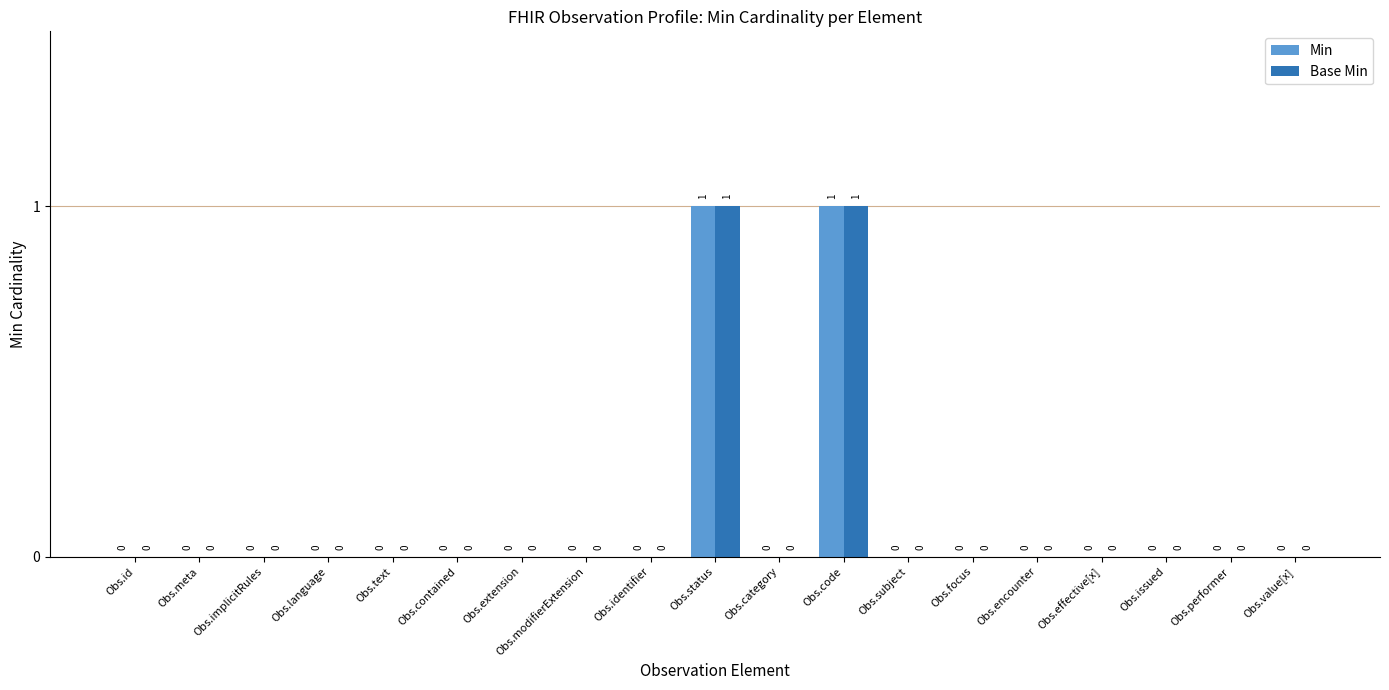

Reading right to left, extract all data points from this chart.

Min: 0	0	0	0	0	0	0	1	0	1	0	0	0	0	0	0	0	0	0
Base Min: 0	0	0	0	0	0	0	1	0	1	0	0	0	0	0	0	0	0	0